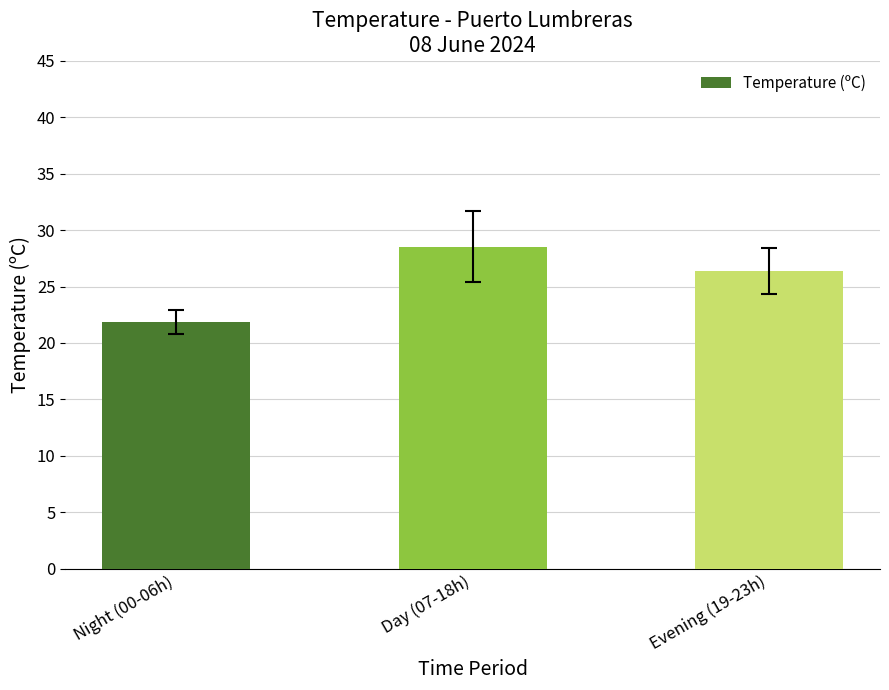

Where is the data nearest to the value 25?

Evening (19-23h)